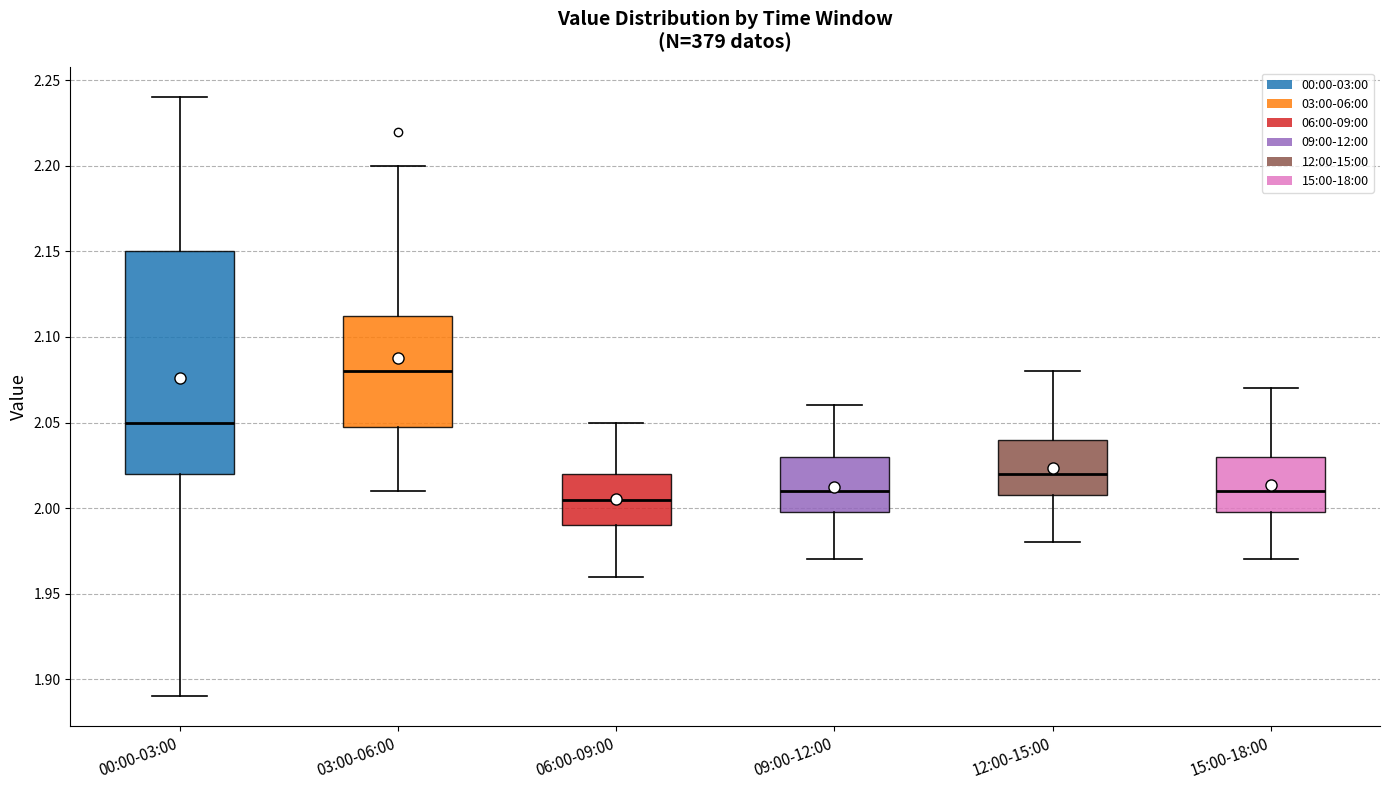

Reading left to right, read every box against the y-axis: the position of its median line, the range the box covers, and the ends of its whiskers. The values are not printed on the chart, so give them approximately, as read against the axis.

00:00-03:00: median 2.050, box 2.020 to 2.150, whiskers 1.890 to 2.240
03:00-06:00: median 2.080, box 2.050 to 2.115, whiskers 2.010 to 2.200
06:00-09:00: median 2.005, box 1.990 to 2.020, whiskers 1.960 to 2.050
09:00-12:00: median 2.010, box 2.000 to 2.030, whiskers 1.970 to 2.060
12:00-15:00: median 2.020, box 2.010 to 2.040, whiskers 1.980 to 2.080
15:00-18:00: median 2.010, box 2.000 to 2.030, whiskers 1.970 to 2.070